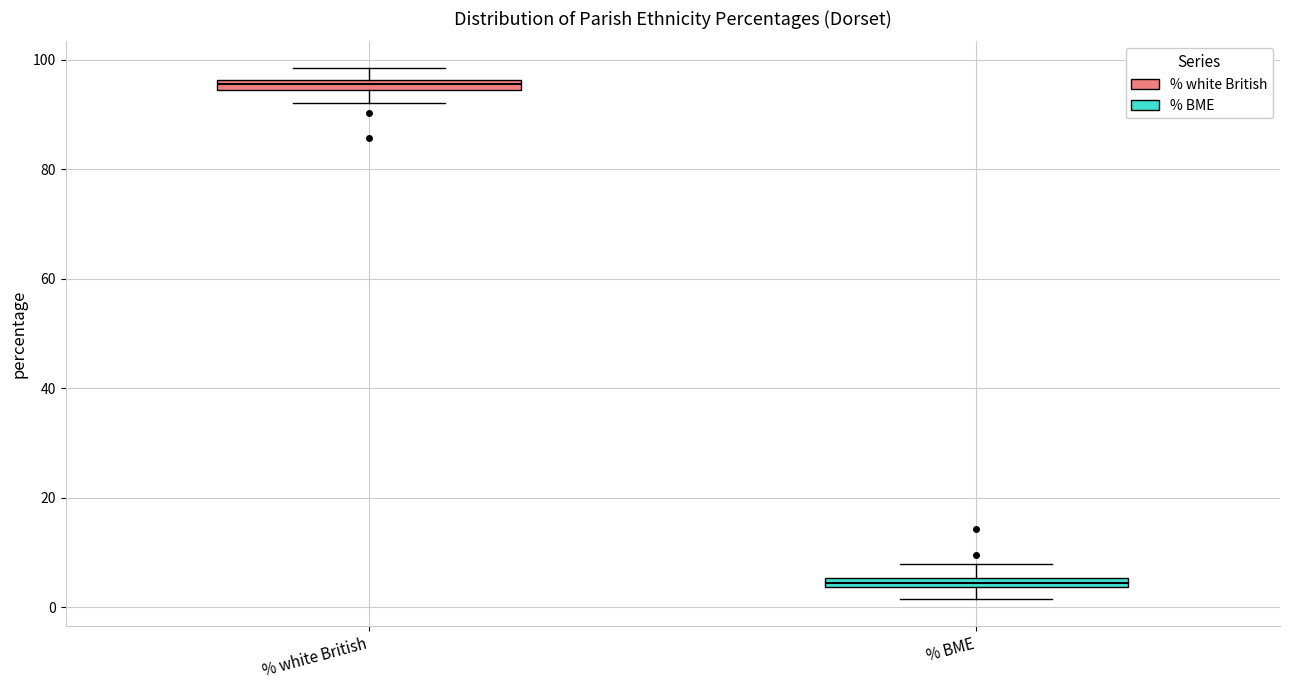

Where does the lower whisker of the box for % white British end on the y-axis? The values are not printed on the chart, so give them approximately, as read against the axis.

92